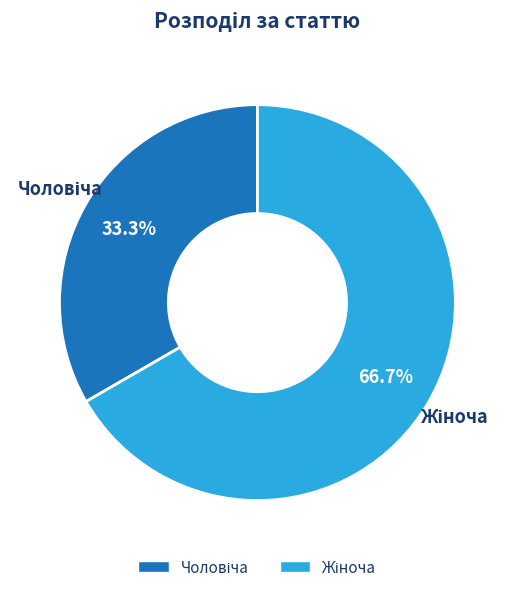

How many slices are in this pie chart?

2